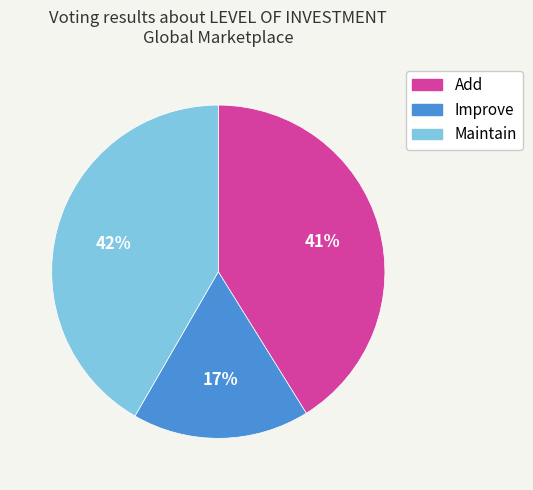

Approximately how many times larger is the value at Improve compared to Maintain?

0.4